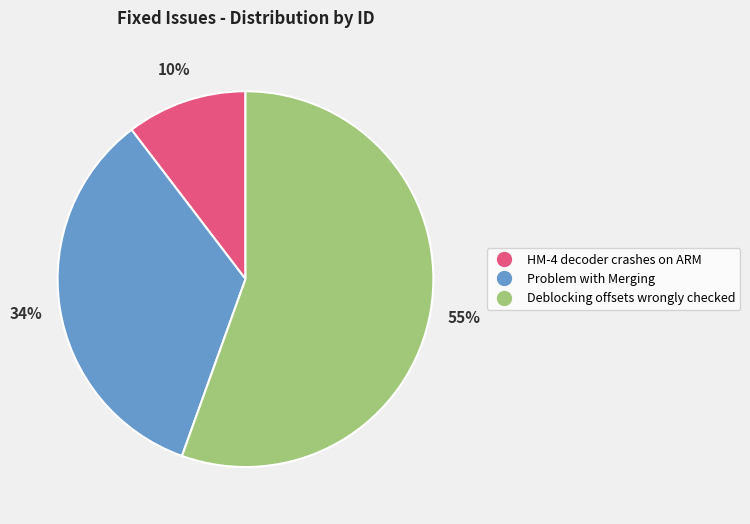

What percentage is the HM-4 decoder crashes on ARM slice, to the nearest percent?

10%